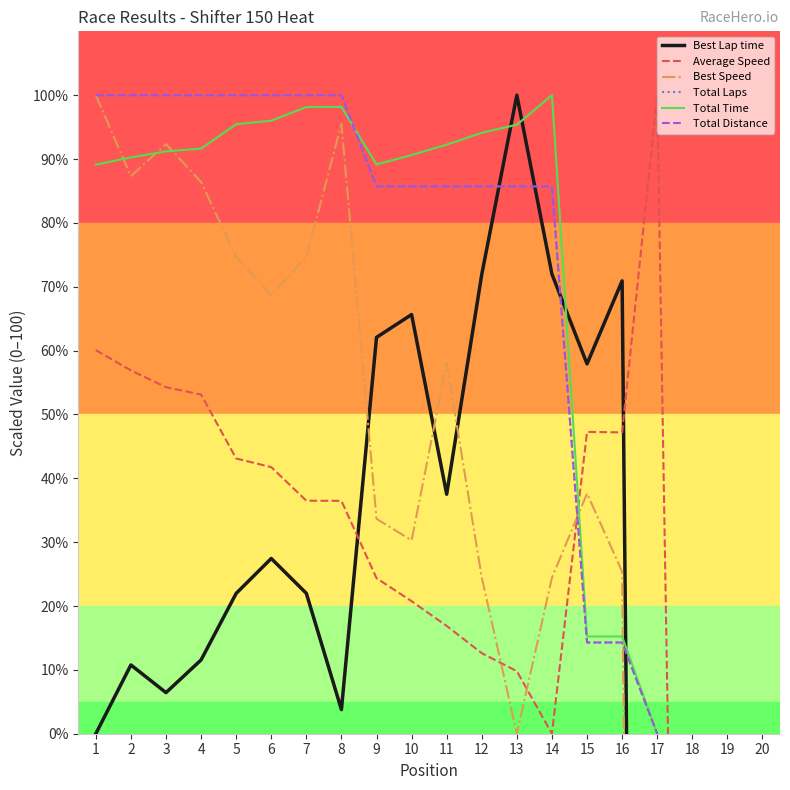

Which category has the highest value in the Total Time series?

14